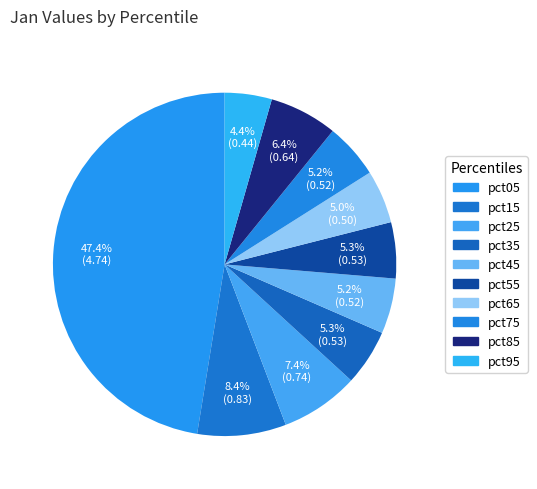

What is the largest slice in the pie chart?

pct05